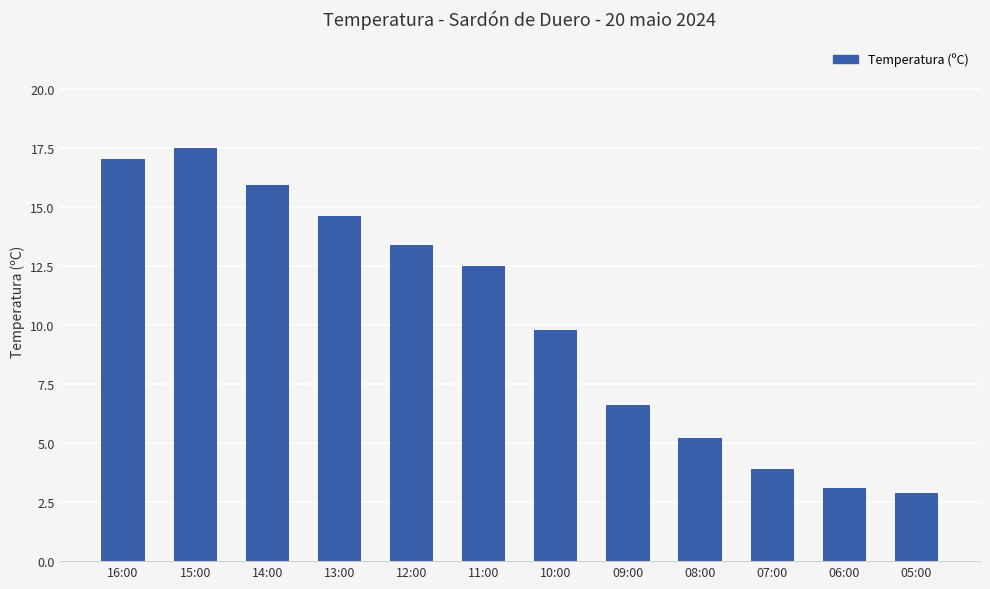

The chart shows a value of 12.5 at 11:00. True or false?

True